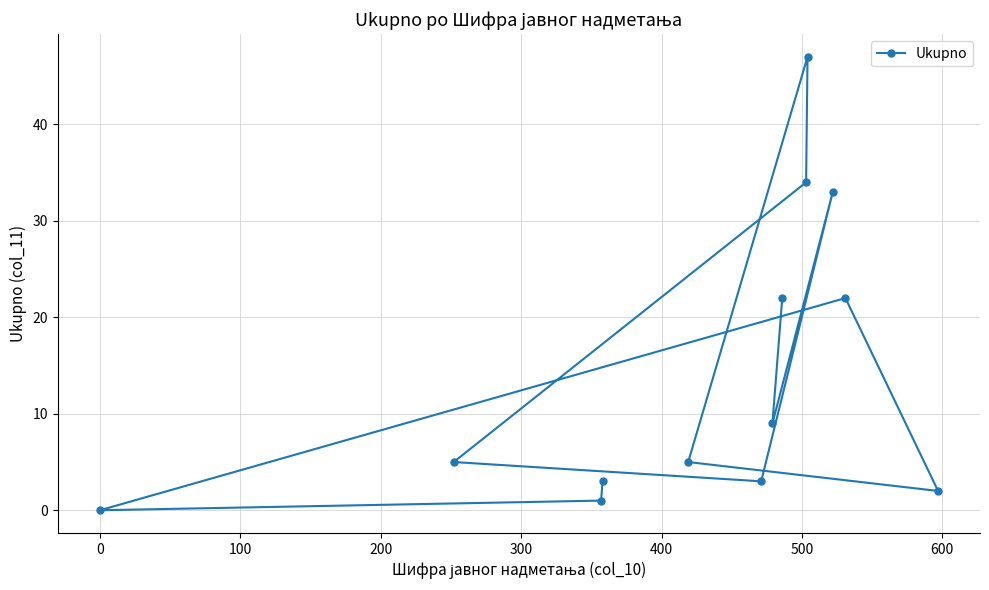

What is the value of the 13th point from the left?

2